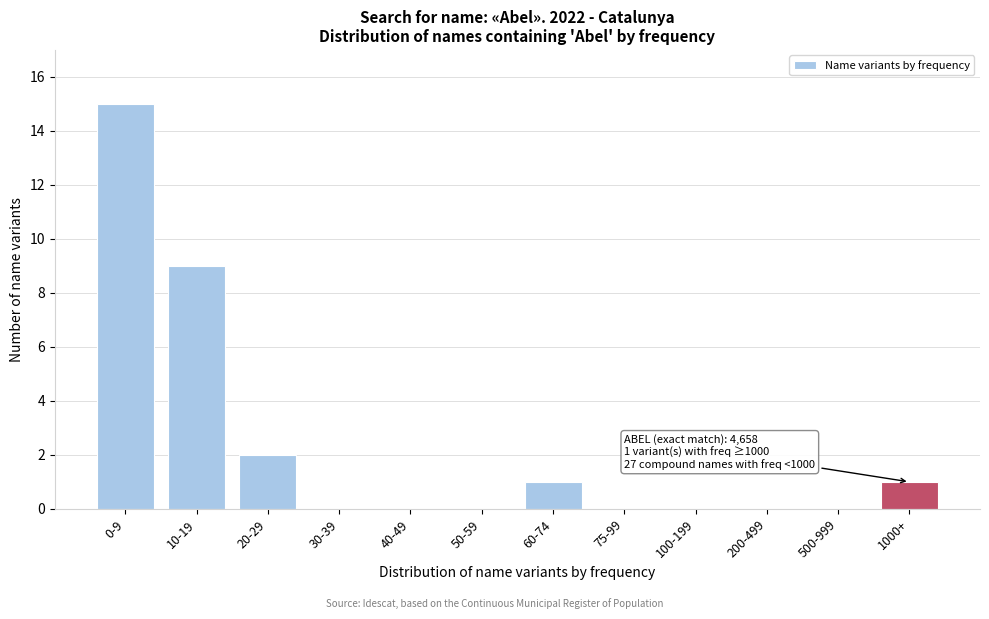

Reading left to right, extract all data points from this chart.

0-9=15	10-19=9	20-29=2	30-39=0	40-49=0	50-59=0	60-74=1	75-99=0	100-199=0	200-499=0	500-999=0	1000+=1